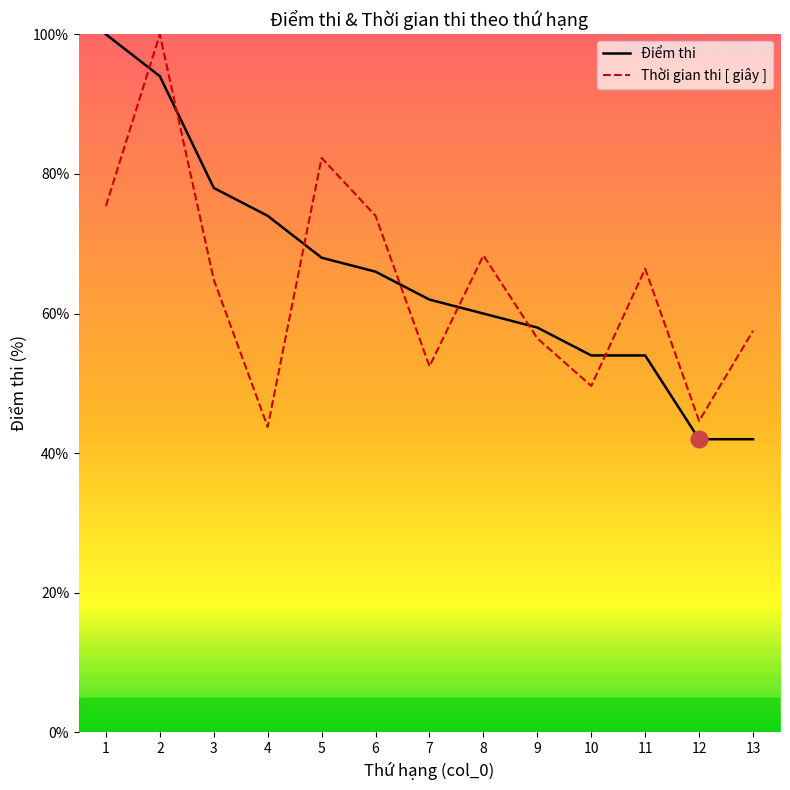

What is the sum of the Thời gian thi [ giây ] values at 11 and 9?

122.9